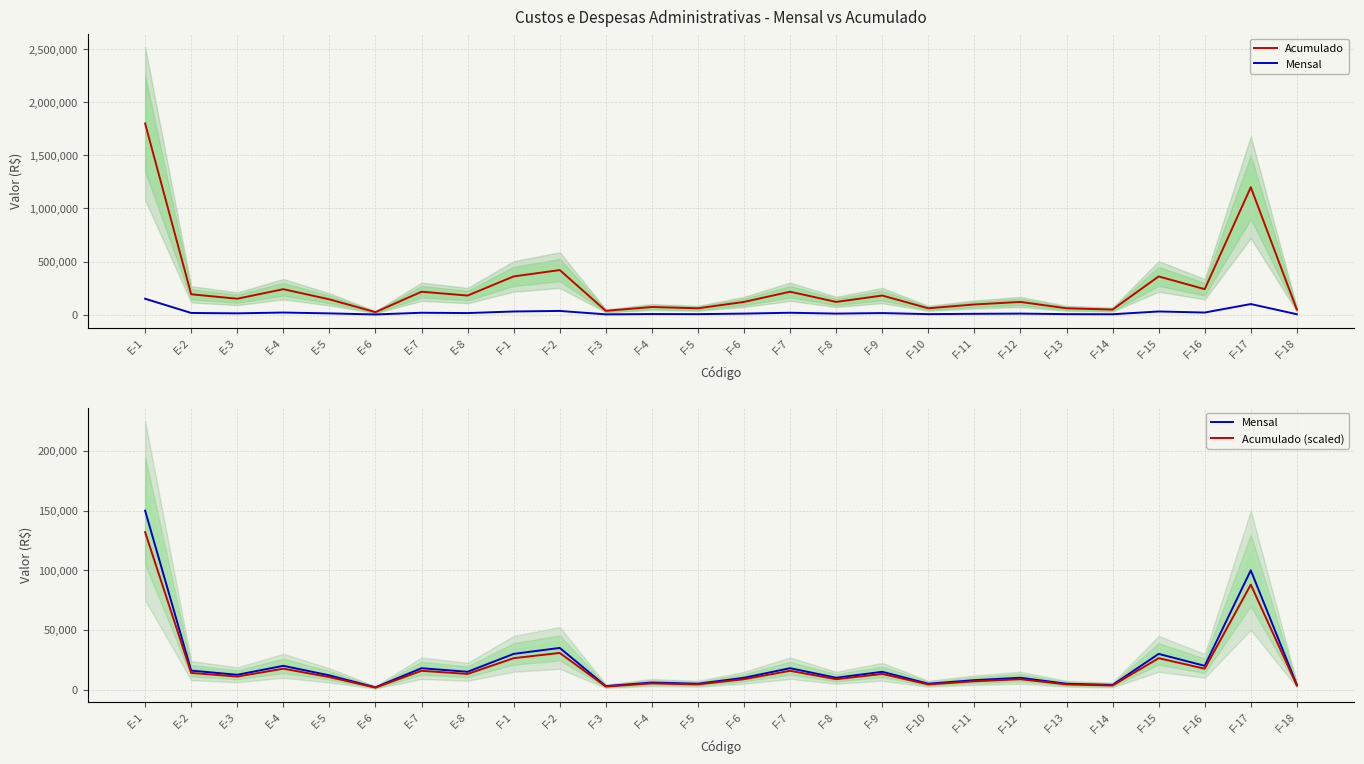

What position from the right is F-17?

2